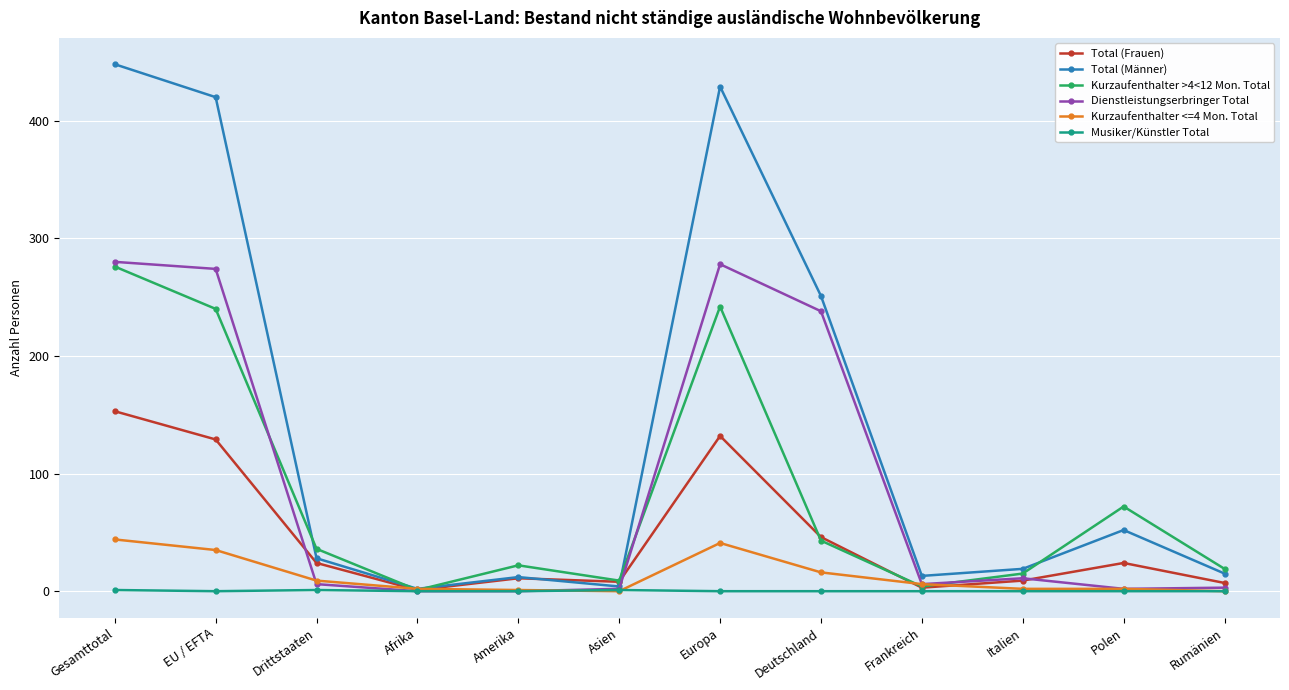

What is the label of the 11th point from the right?

EU / EFTA